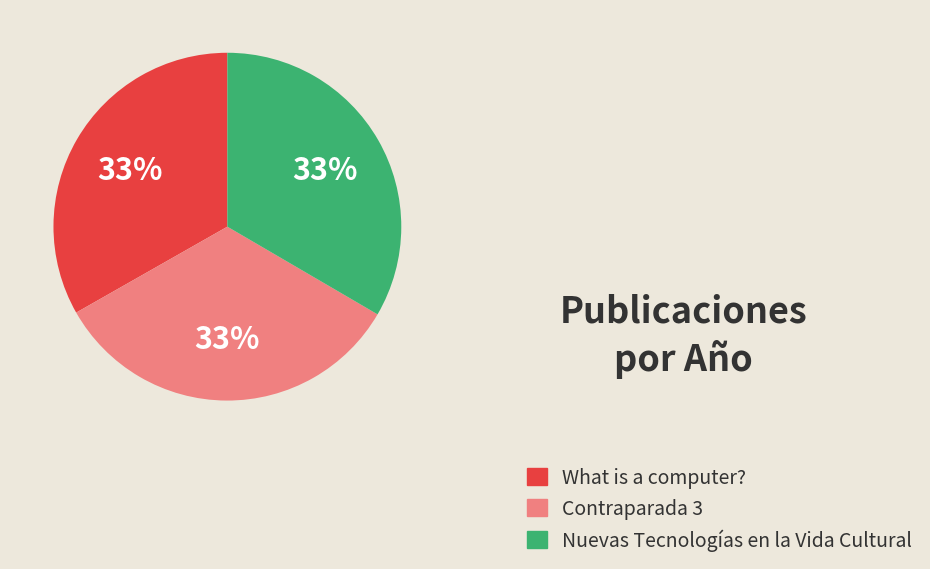

How many slices are in this pie chart?

3